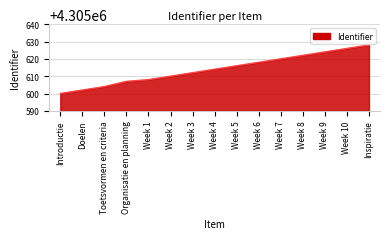

The value at Week 6 is 4305618. True or false?

True